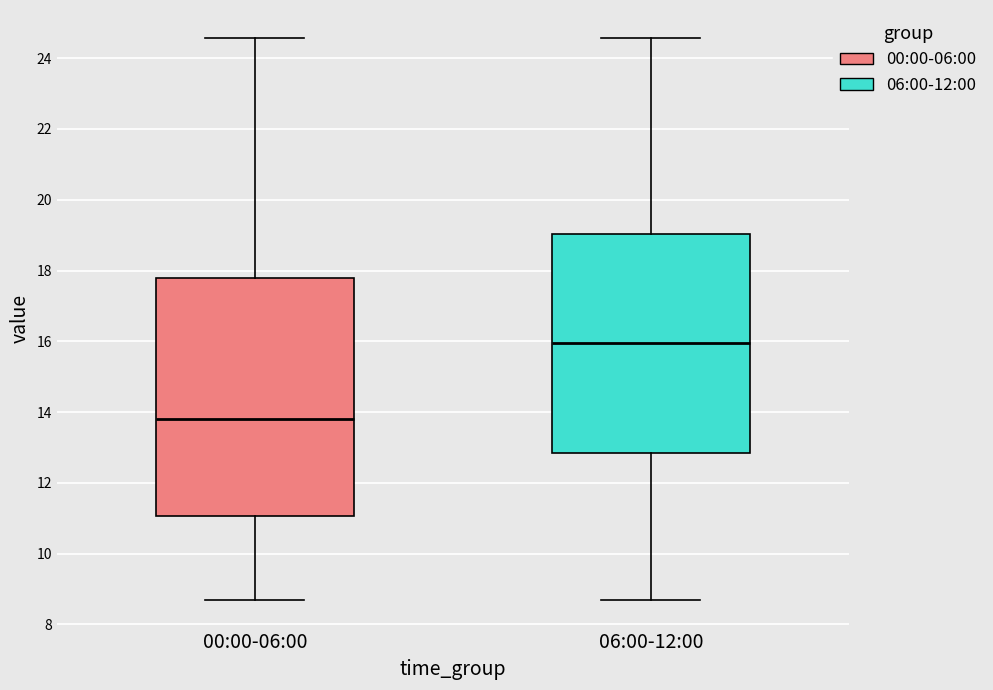

Reading left to right, read every box against the y-axis: the position of its median line, the range the box covers, and the ends of its whiskers. The values are not printed on the chart, so give them approximately, as read against the axis.

00:00-06:00: median 13.8, box 11.0 to 17.8, whiskers 8.8 to 24.6
06:00-12:00: median 16.0, box 12.8 to 19.0, whiskers 8.8 to 24.6